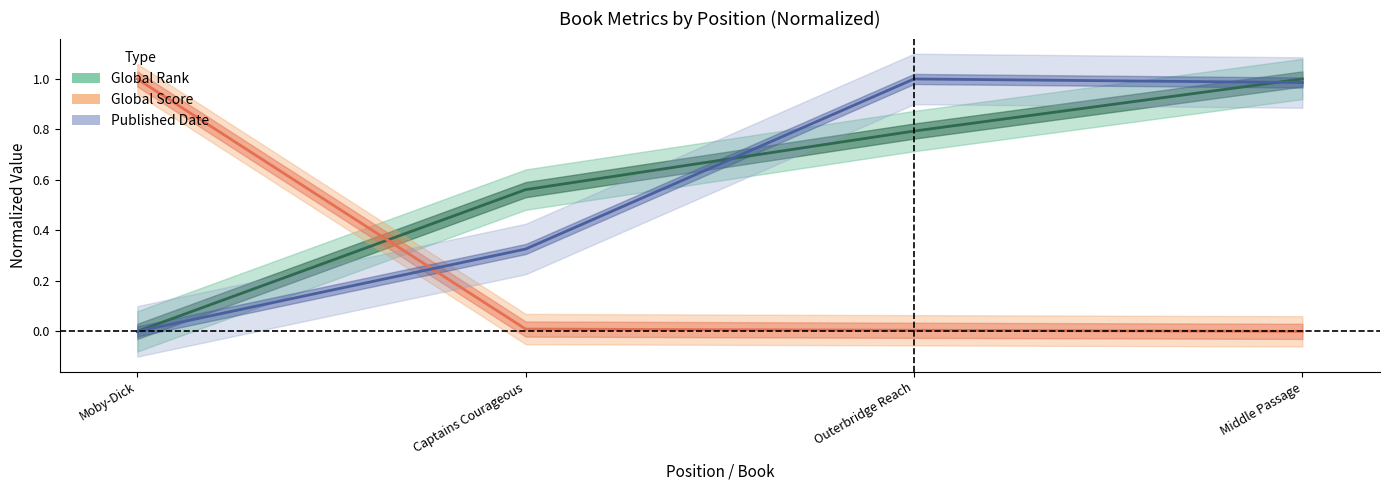

Where do Global Rank and Published Date first cross each other?

Captains Courageous and Outerbridge Reach